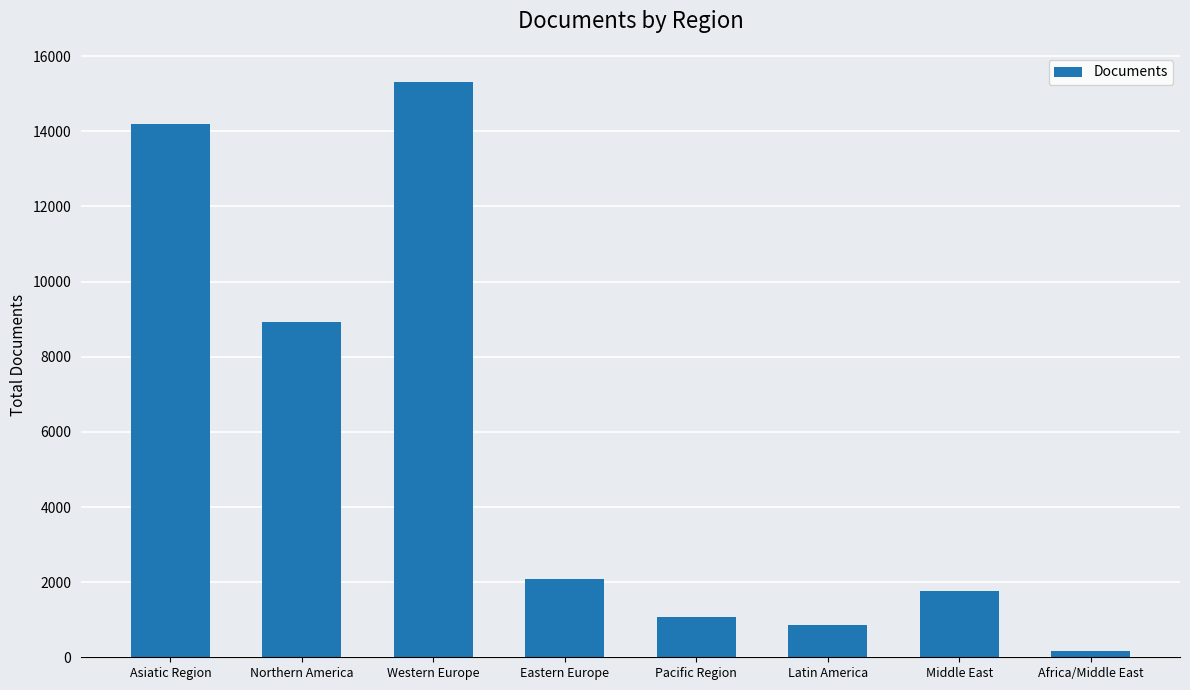

Reading left to right, what are all the values shown in this chart?

14200	8917	15320	2077	1072	851	1766	173